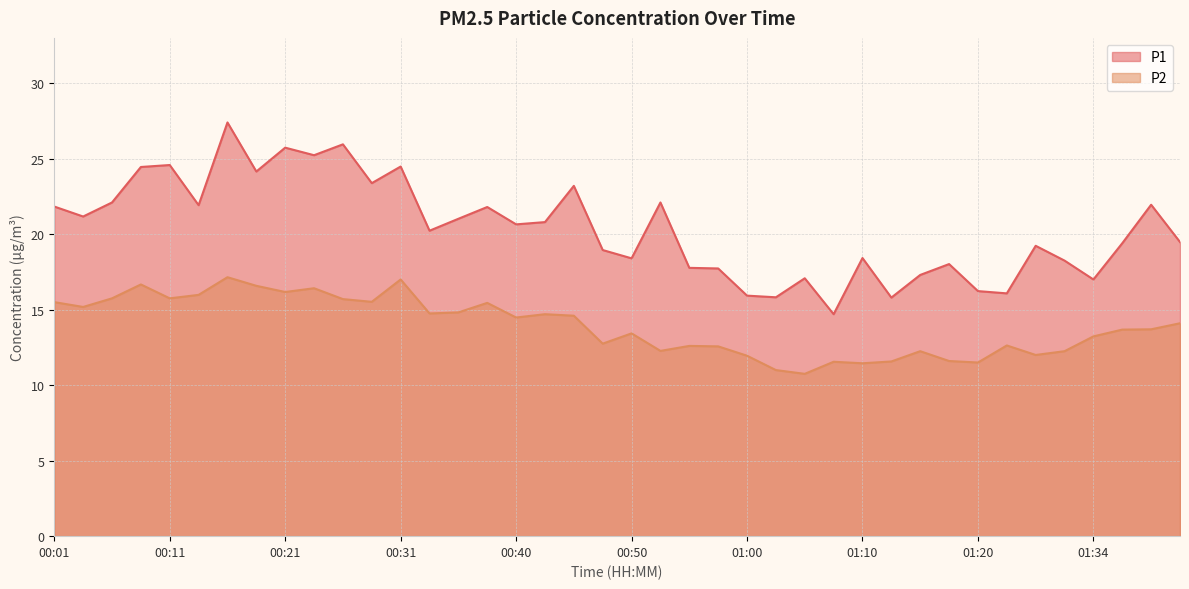

Which series has the largest range (max minus min)?

P1